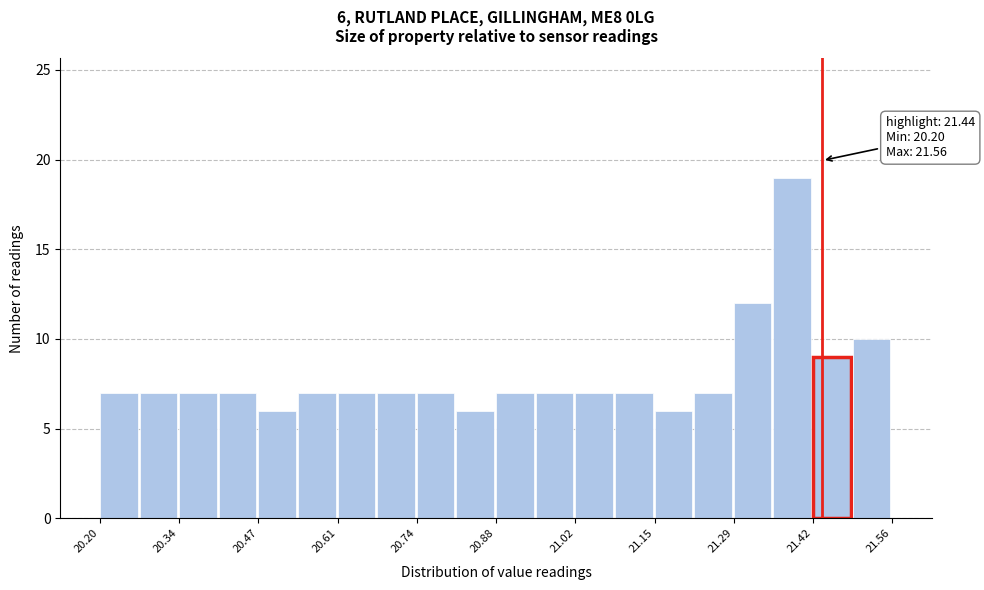

Read against the x-axis, roughly where is the centre of the tallest bar?

21.38